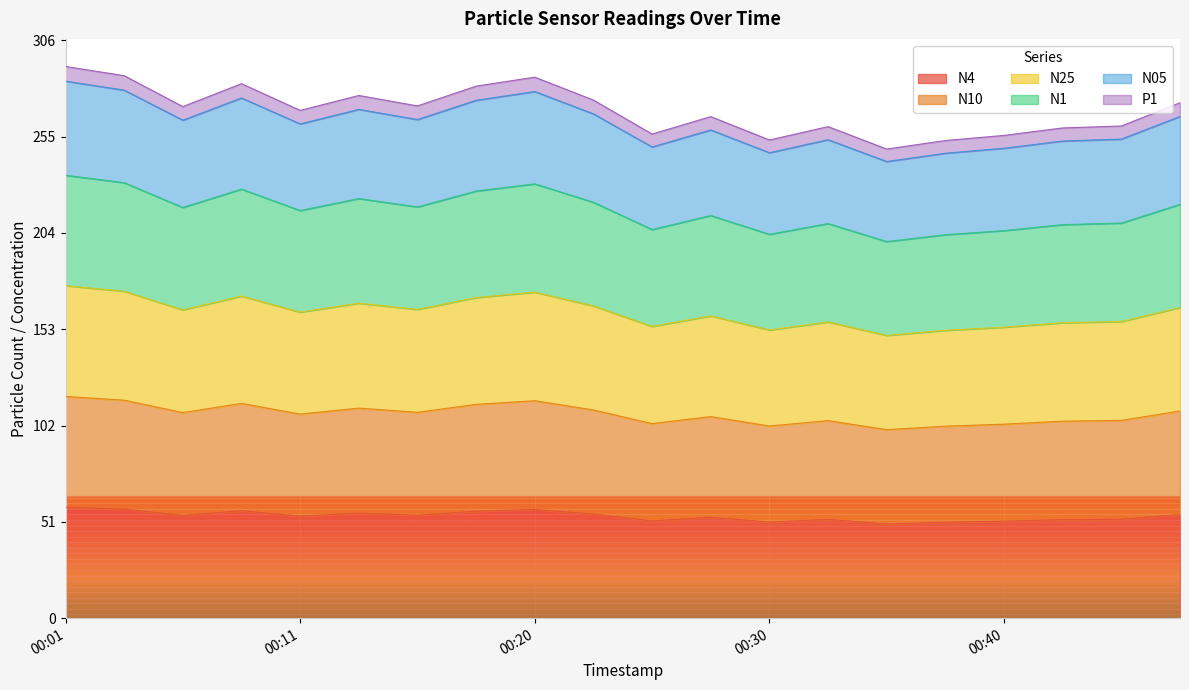

At which category is the sum across all series the highest?

00:01